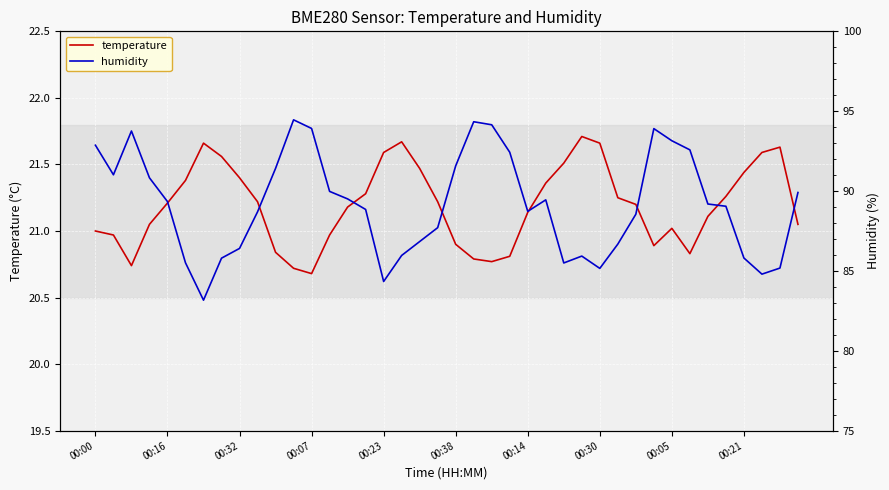

Is the value of humidity at 00:16 greater than the value of temperature at 00:21?

Yes